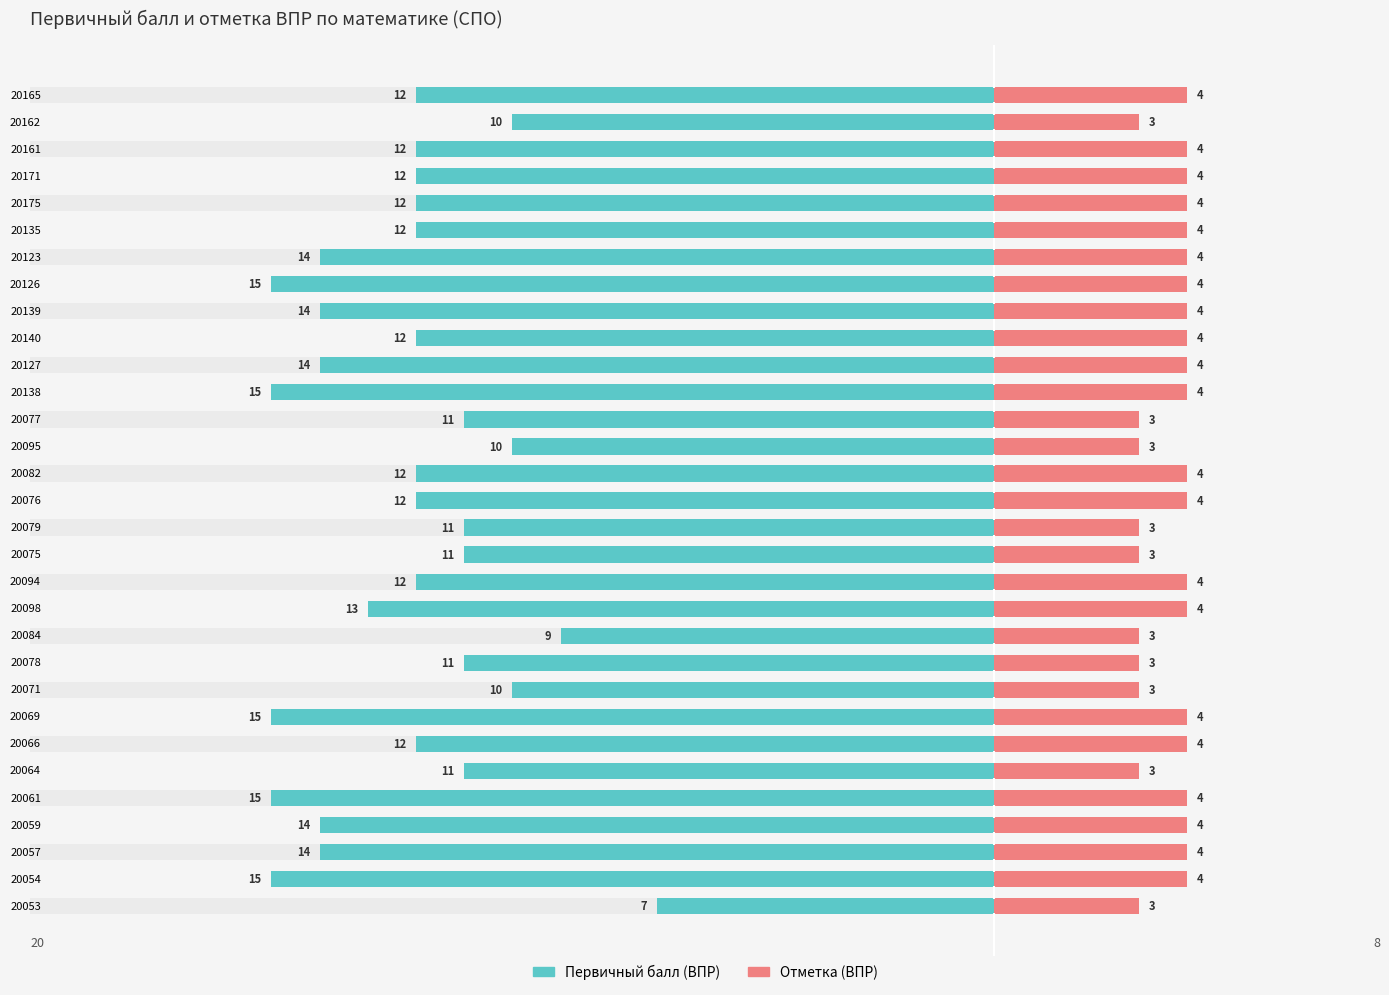

How many groups of bars are there?

31